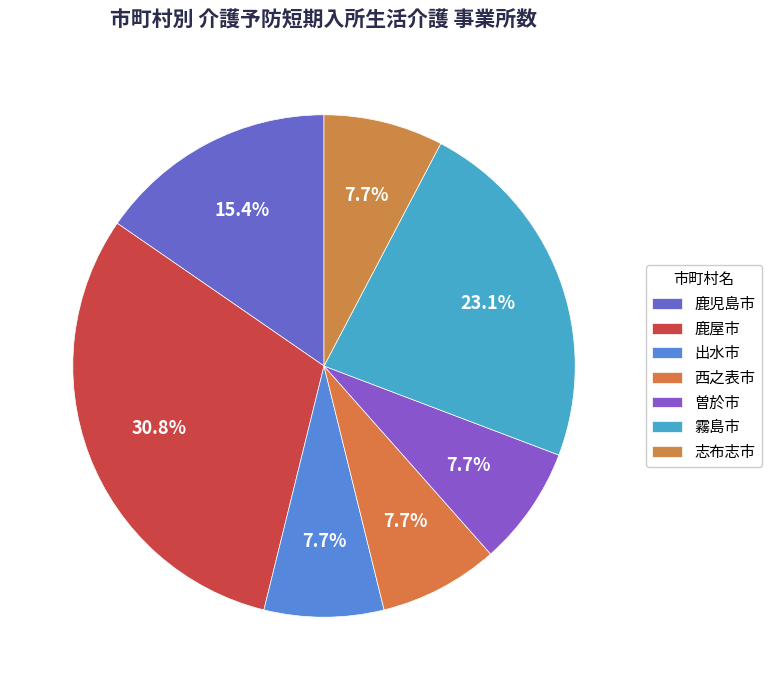

What is the largest slice in the pie chart?

鹿屋市